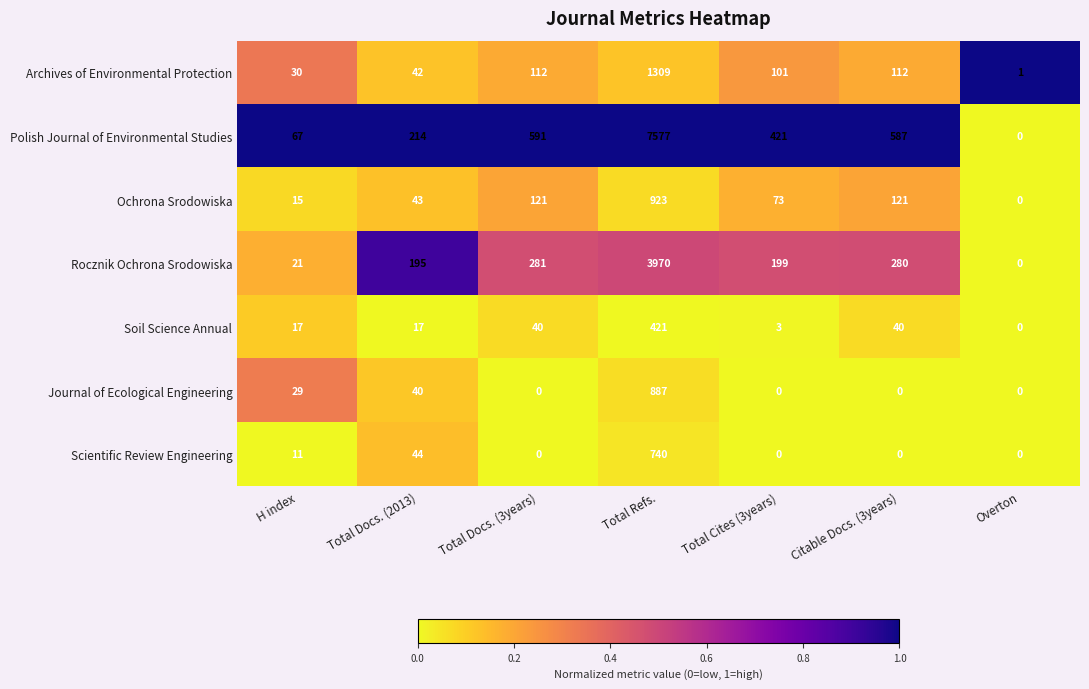

What is the approximate value of Rocznik Ochrona Srodowiska at Citable Docs. (3years), to the nearest 100?

300